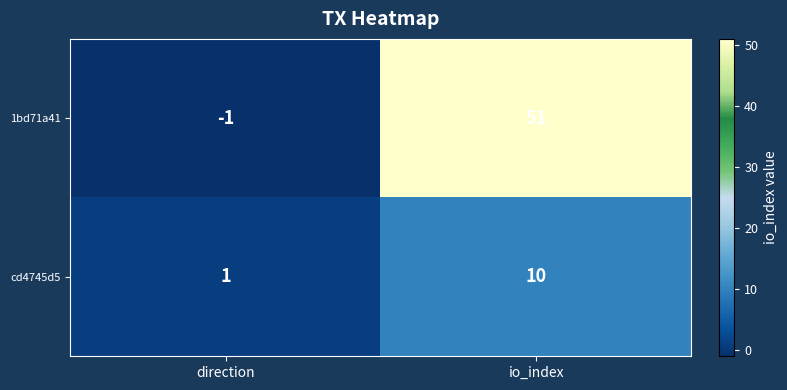

Is it true that 1bd71a41 equals 73 at io_index?

False